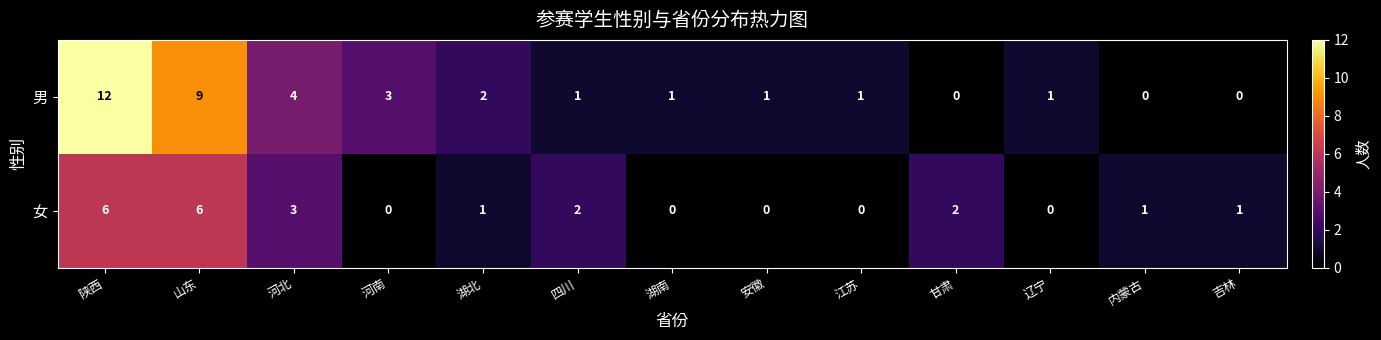

How many series are shown in this chart?

2